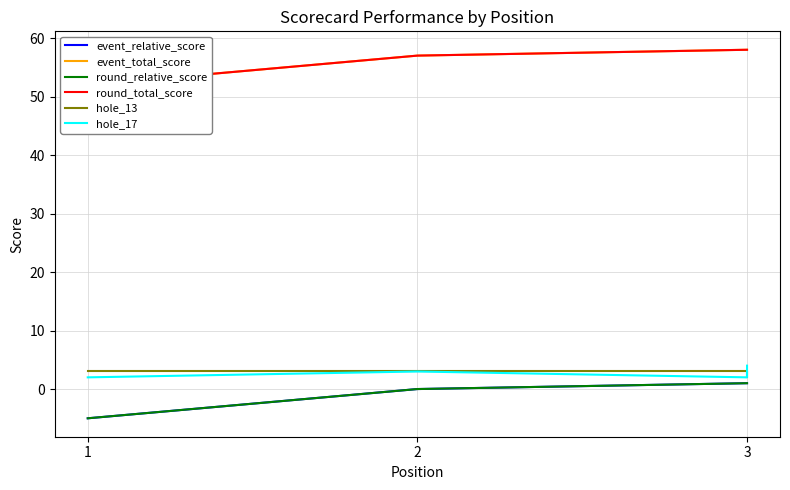

Is this an area chart (filled region under the line)?

No